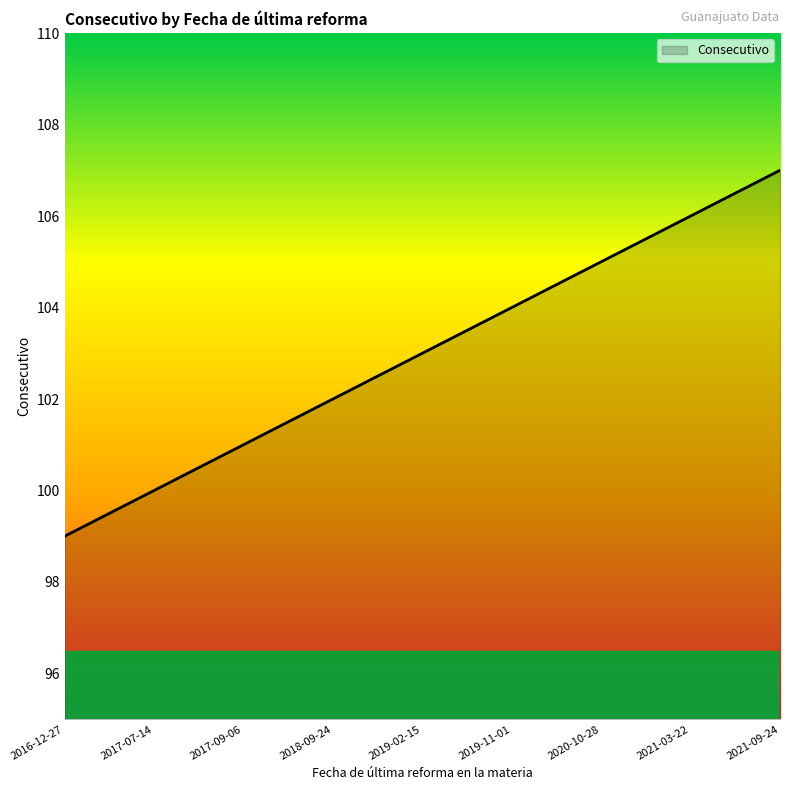

Rank the categories by value from lowest to highest.

2016-12-27, 2017-07-14, 2017-09-06, 2018-09-24, 2019-02-15, 2019-11-01, 2020-10-28, 2021-03-22, 2021-09-24